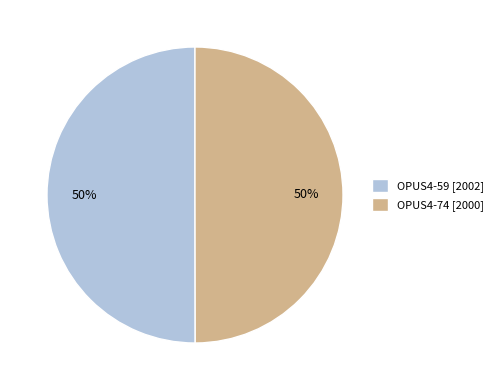

Count the number of slices in the pie.

2